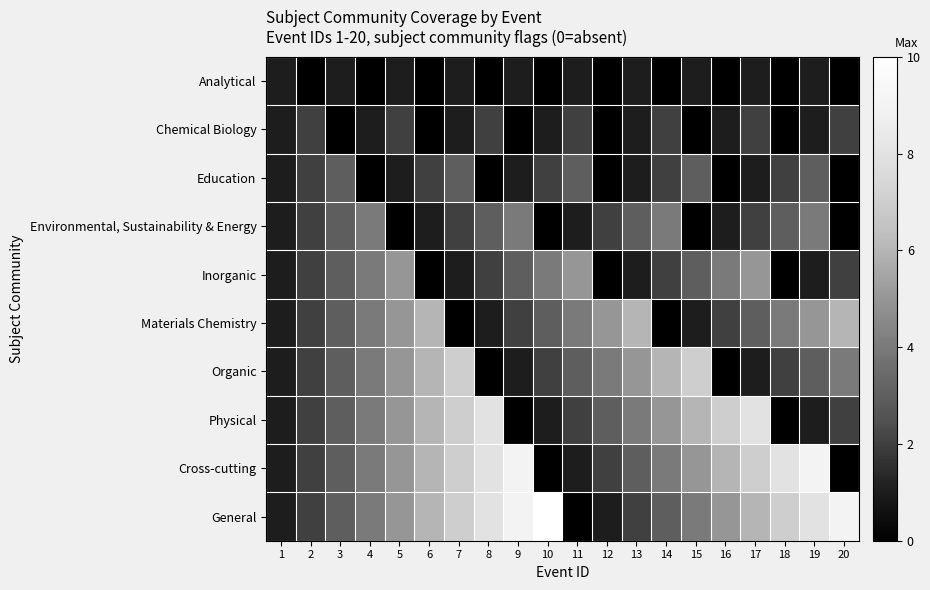

Reading left to right, transcribe all the data shown in this chart.

Analytical: 1=1	2=0	3=1	4=0	5=1	6=0	7=1	8=0	9=1	10=0	11=1	12=0	13=1	14=0	15=1	16=0	17=1	18=0	19=1	20=0
Chemical Biology: 1=1	2=2	3=0	4=1	5=2	6=0	7=1	8=2	9=0	10=1	11=2	12=0	13=1	14=2	15=0	16=1	17=2	18=0	19=1	20=2
Education: 1=1	2=2	3=3	4=0	5=1	6=2	7=3	8=0	9=1	10=2	11=3	12=0	13=1	14=2	15=3	16=0	17=1	18=2	19=3	20=0
Environmental, Sustainability & Energy: 1=1	2=2	3=3	4=4	5=0	6=1	7=2	8=3	9=4	10=0	11=1	12=2	13=3	14=4	15=0	16=1	17=2	18=3	19=4	20=0
Inorganic: 1=1	2=2	3=3	4=4	5=5	6=0	7=1	8=2	9=3	10=4	11=5	12=0	13=1	14=2	15=3	16=4	17=5	18=0	19=1	20=2
Materials Chemistry: 1=1	2=2	3=3	4=4	5=5	6=6	7=0	8=1	9=2	10=3	11=4	12=5	13=6	14=0	15=1	16=2	17=3	18=4	19=5	20=6
Organic: 1=1	2=2	3=3	4=4	5=5	6=6	7=7	8=0	9=1	10=2	11=3	12=4	13=5	14=6	15=7	16=0	17=1	18=2	19=3	20=4
Physical: 1=1	2=2	3=3	4=4	5=5	6=6	7=7	8=8	9=0	10=1	11=2	12=3	13=4	14=5	15=6	16=7	17=8	18=0	19=1	20=2
Cross-cutting: 1=1	2=2	3=3	4=4	5=5	6=6	7=7	8=8	9=9	10=0	11=1	12=2	13=3	14=4	15=5	16=6	17=7	18=8	19=9	20=0
General: 1=1	2=2	3=3	4=4	5=5	6=6	7=7	8=8	9=9	10=10	11=0	12=1	13=2	14=3	15=4	16=5	17=6	18=7	19=8	20=9